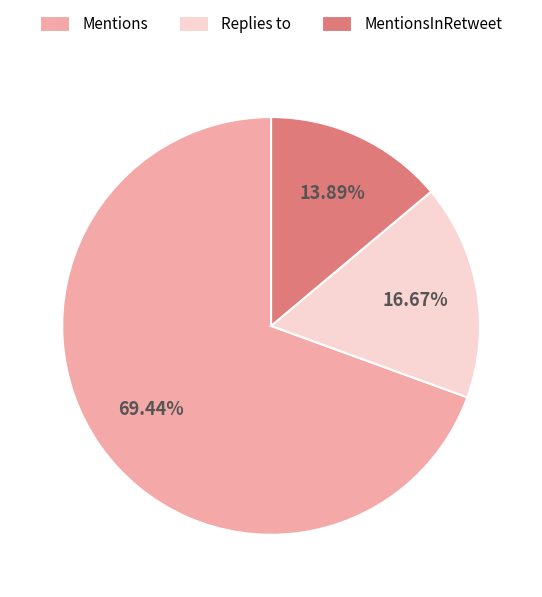

Which has a higher value, Mentions or Replies to?

Mentions